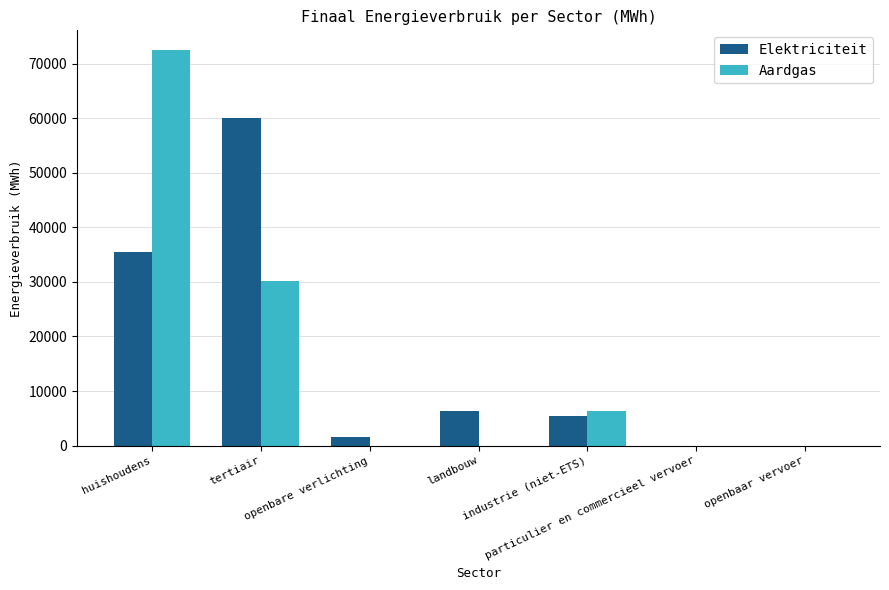

What is the greatest value displayed?

72460.3